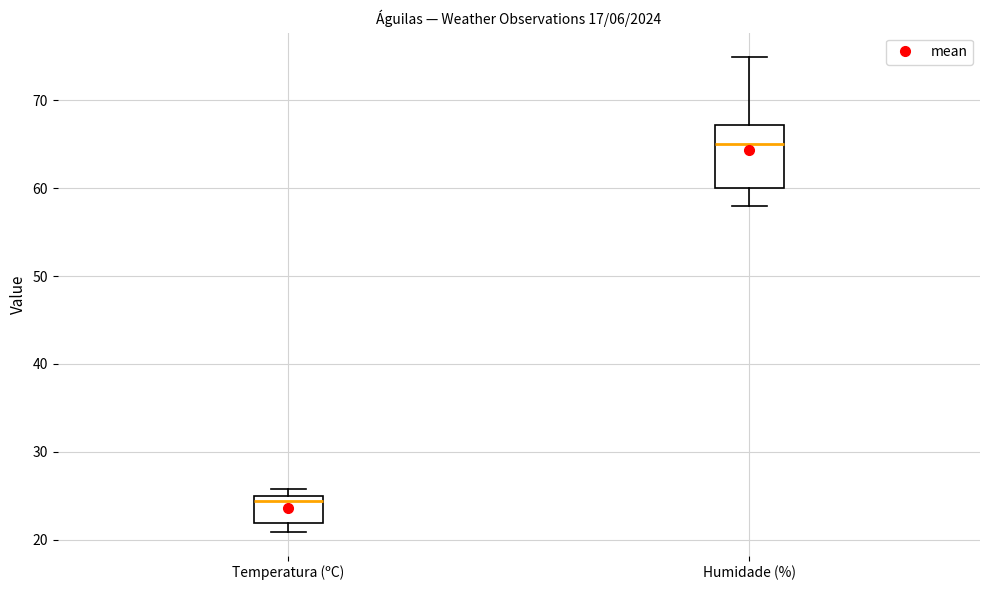

Where does the median line of the box for Temperatura (ºC) sit on the y-axis? The values are not printed on the chart, so give them approximately, as read against the axis.

24